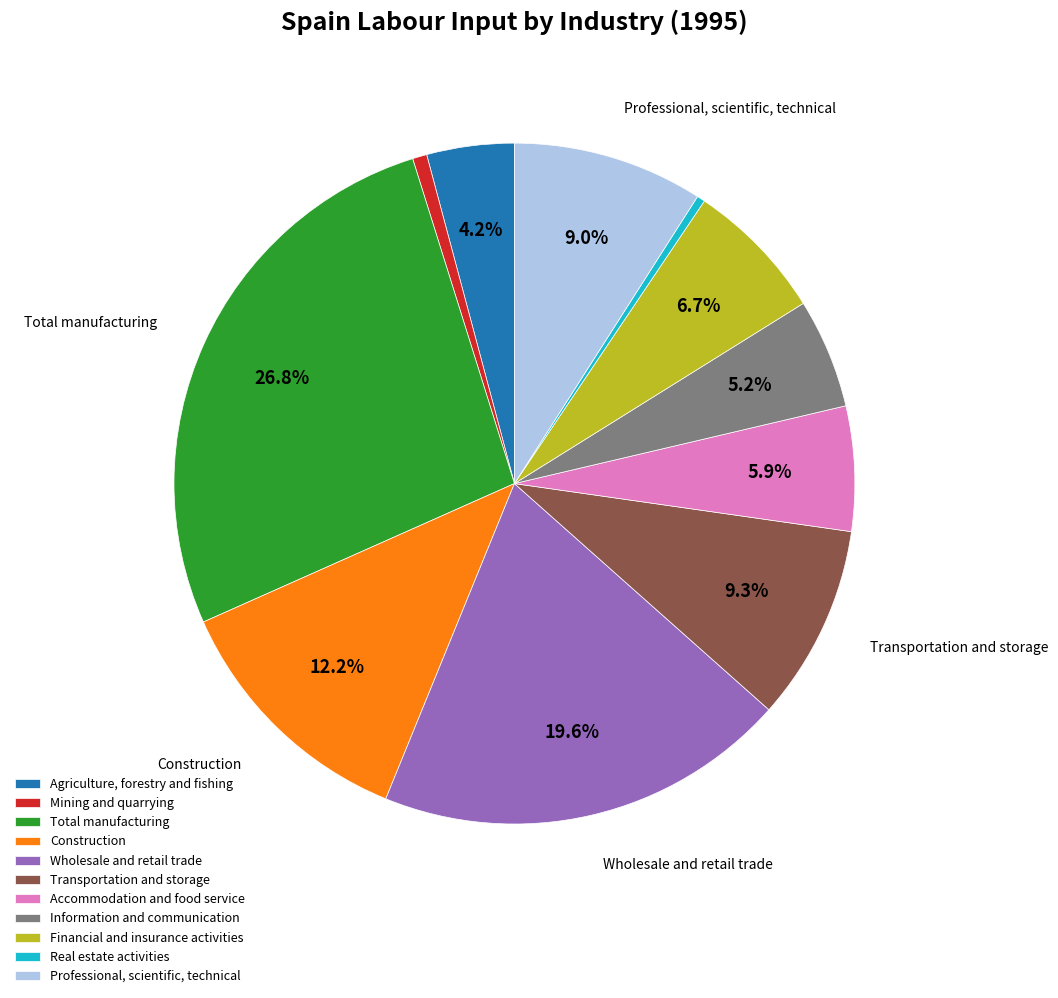

Which has a higher value, Professional, scientific, technical or Construction?

Construction